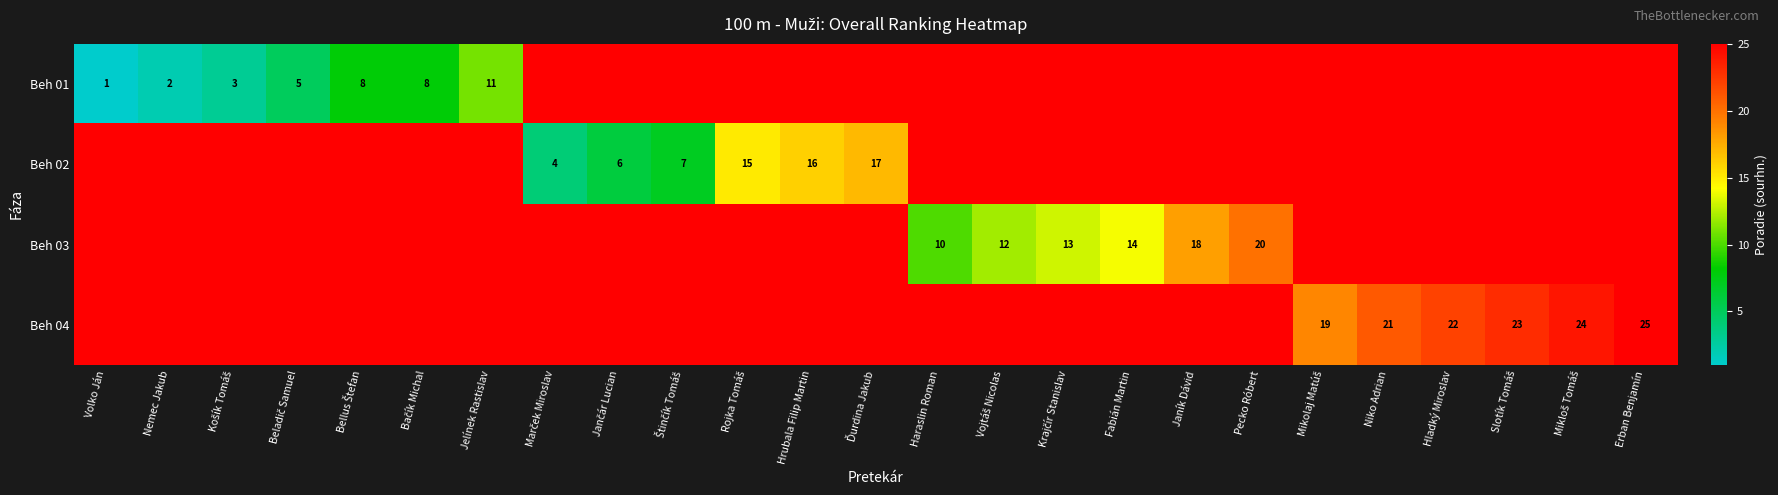

Which series has the widest spread of values?

Beh 01